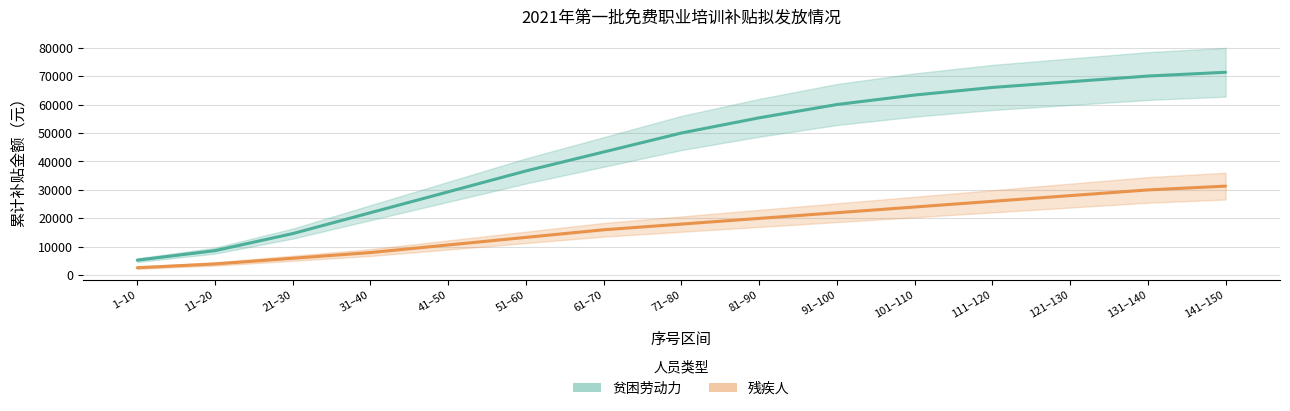

True or false: 残疾人 has more than 2 points higher than both neighbors.

False